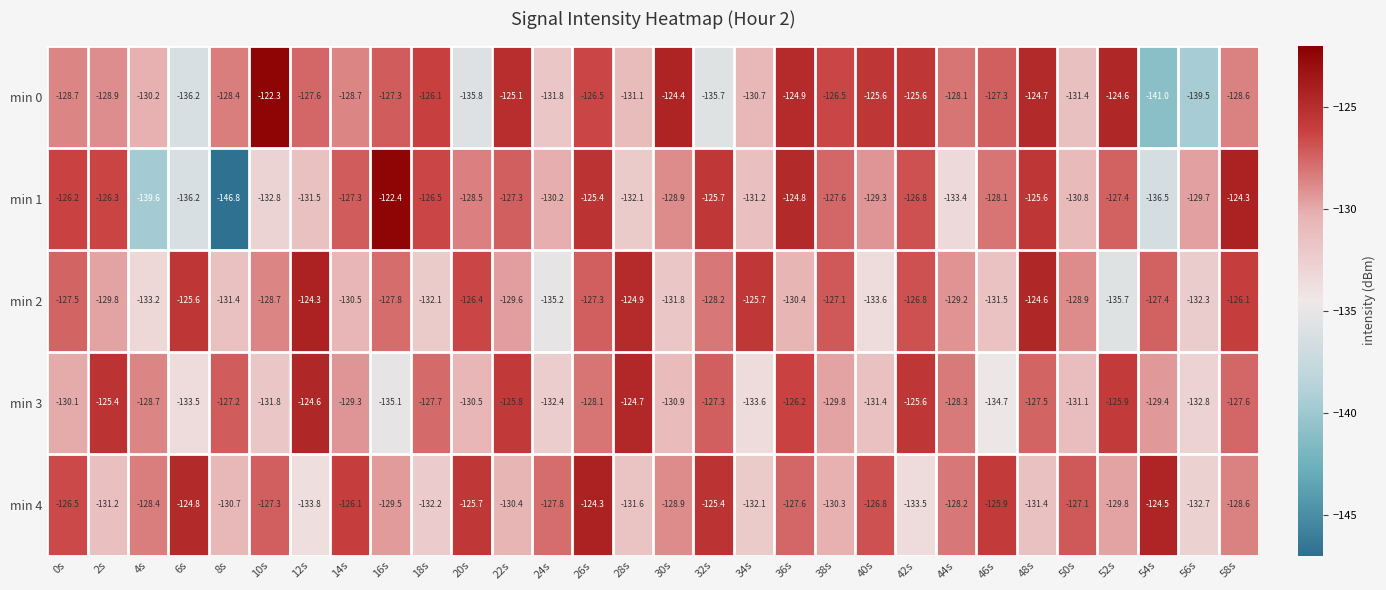

Which series changed the most between 12s and 30s?

min 2